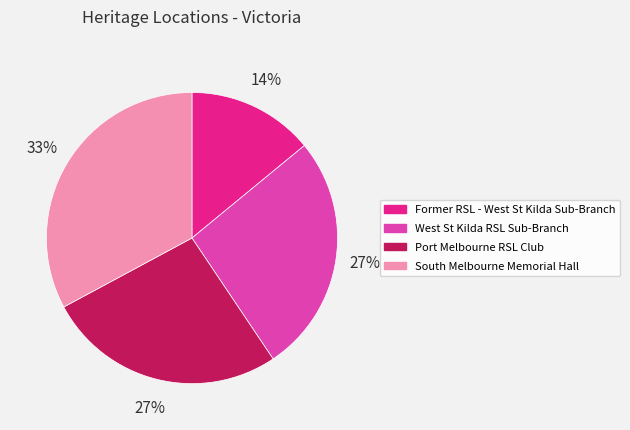

What percentage is the West St Kilda RSL Sub-Branch slice, to the nearest percent?

27%